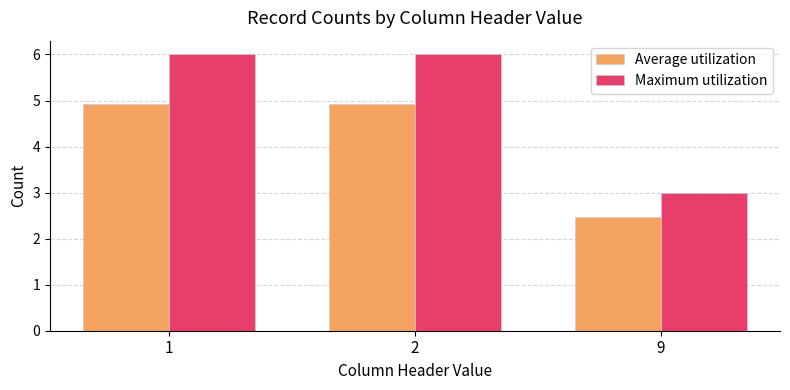

What is the total value across all series at 1?

10.9